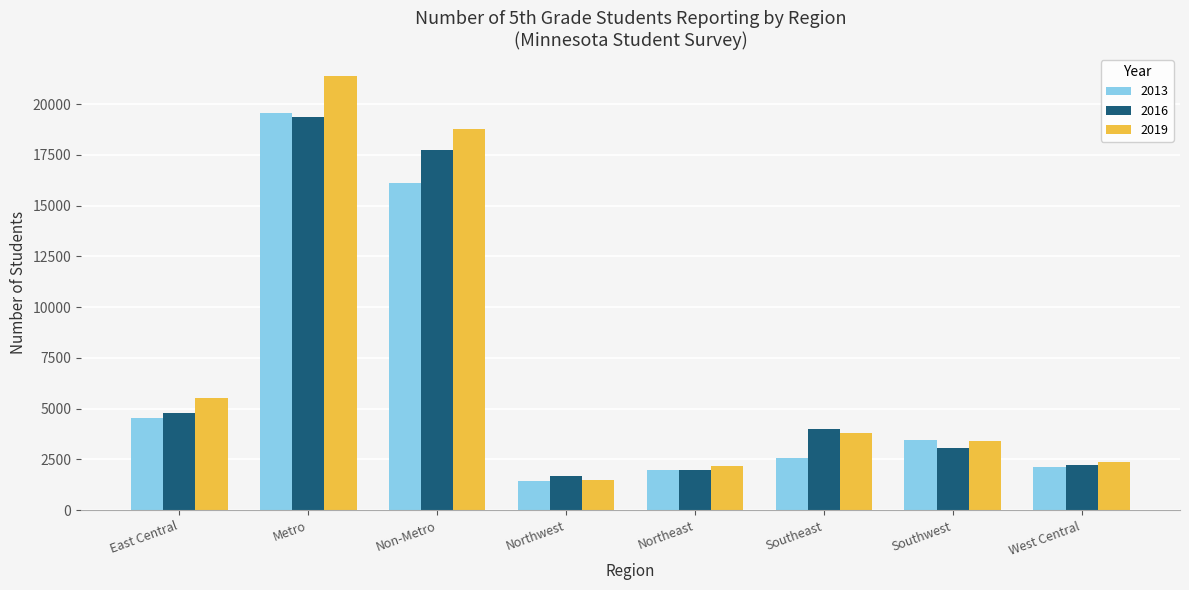

What is the average value of the 2013 series?

6475